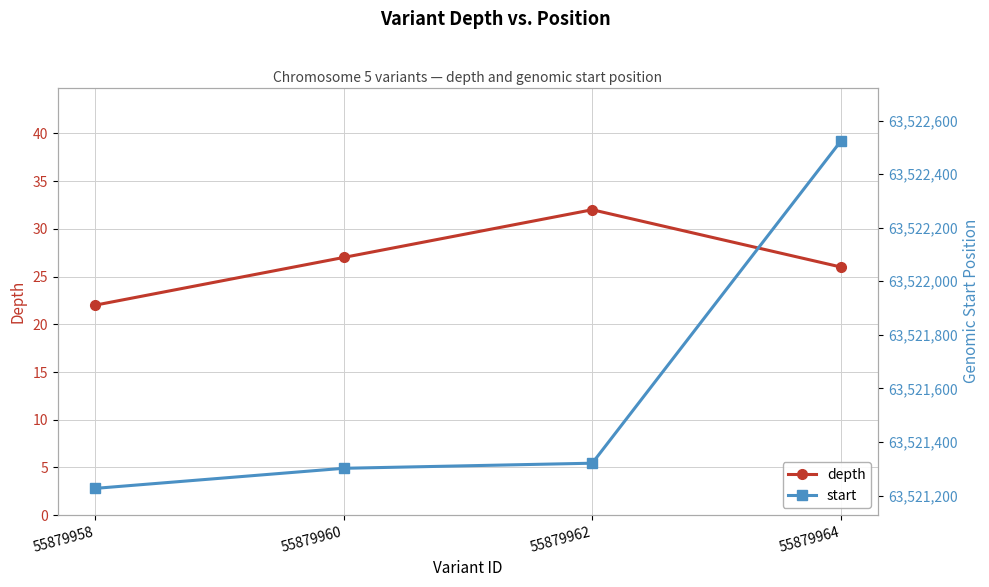

What is the value of the start point at the 1st from the left?

63521227